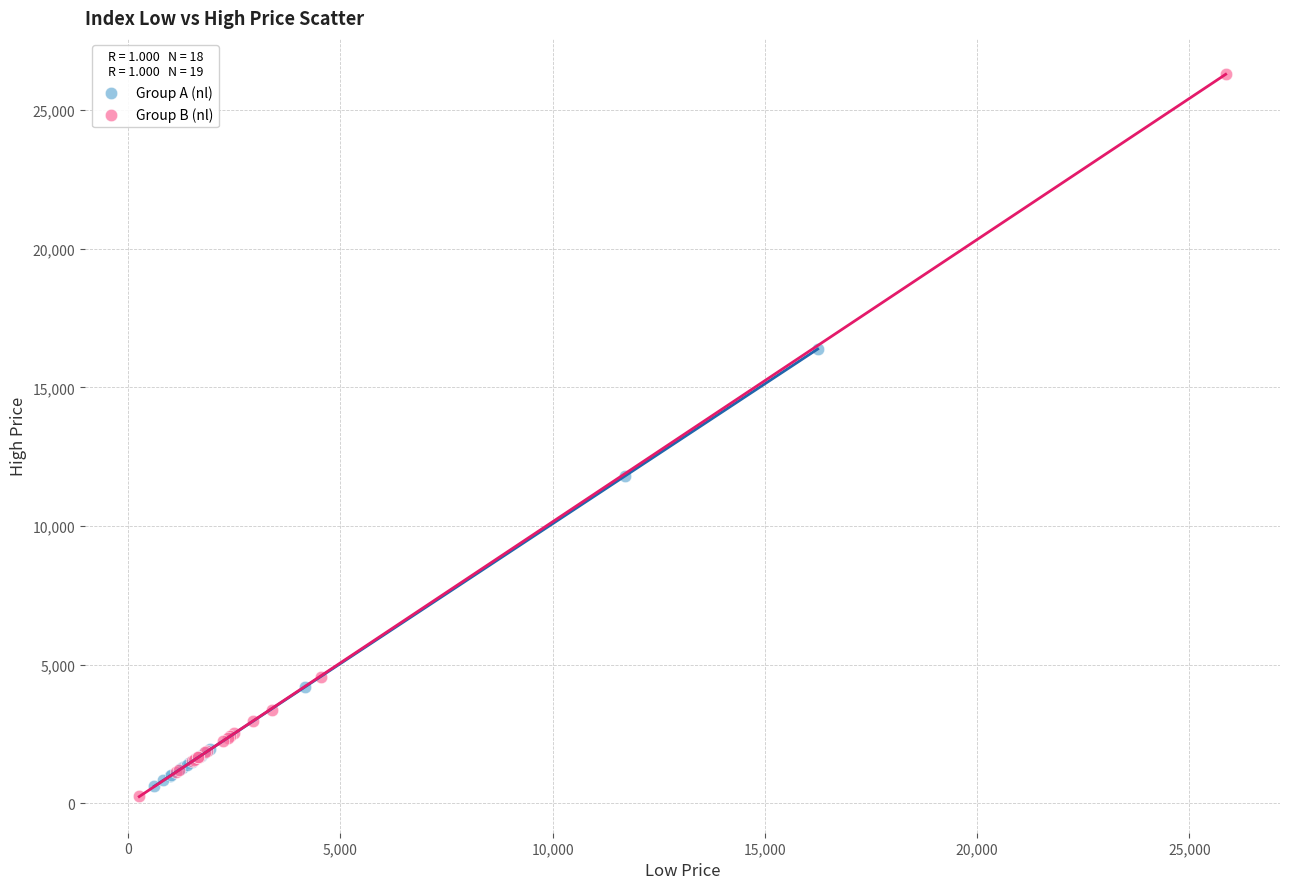

Which series has the widest spread of Y values?

Group B (nl)